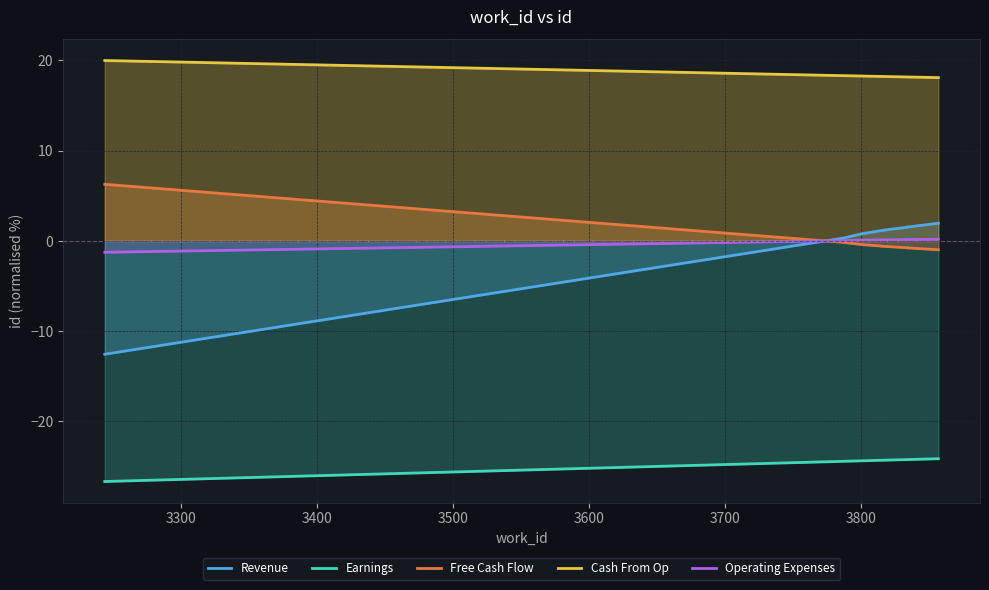

Count the number of categories in the chart.

10